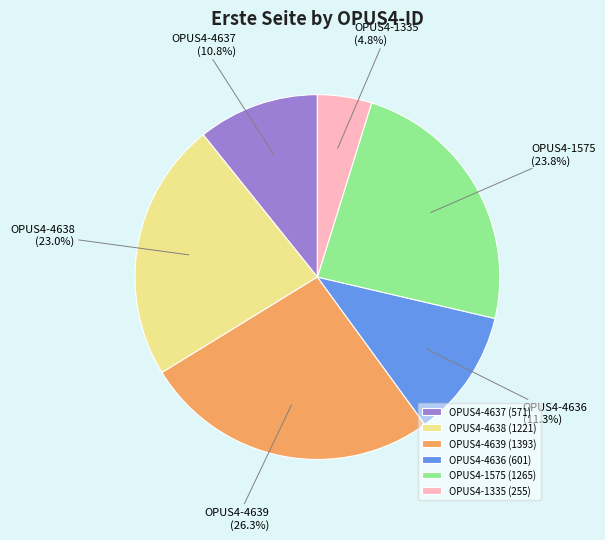

The OPUS4-1575 slice represents 32% of the pie. True or false?

False